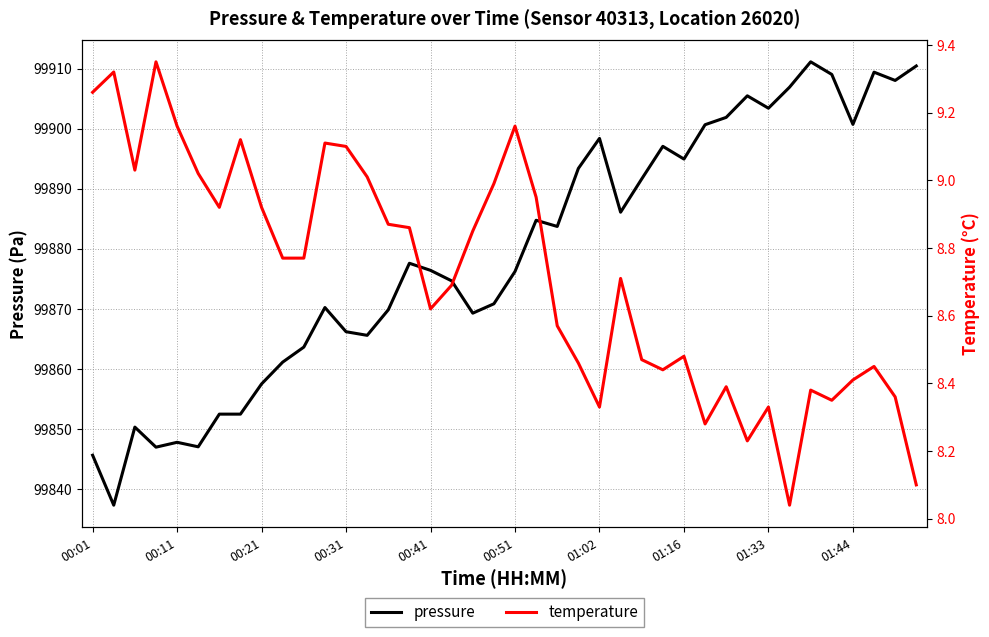

What is the difference between the maximum and minimum values in the temperature series?

1.3